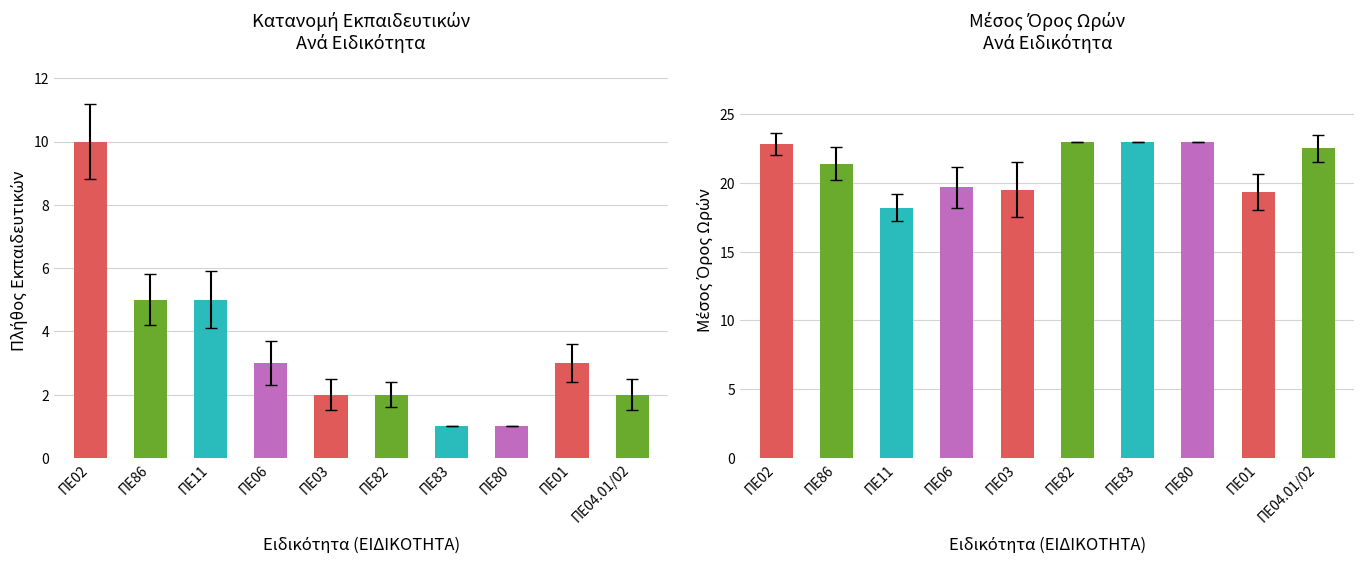

Is the value of Μέσος Όρος Ωρών at ΠΕ11 greater than the value of Πλήθος at ΠΕ02?

Yes